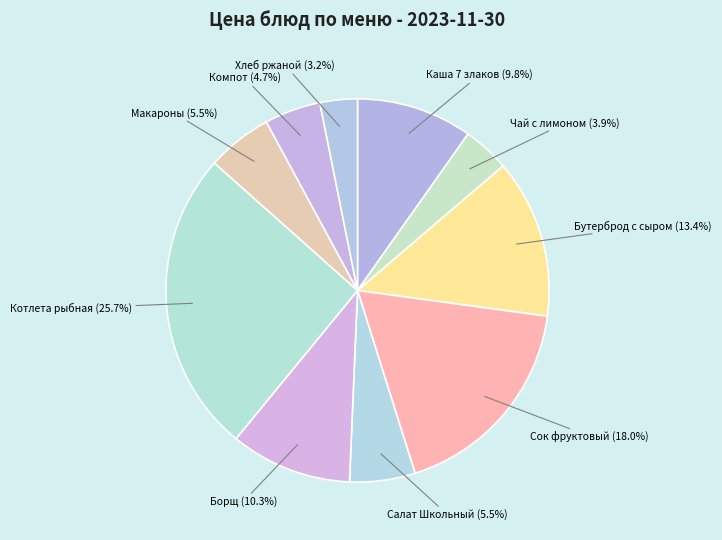

How much of the chart is everything except Сок фруктовый?

82.0%